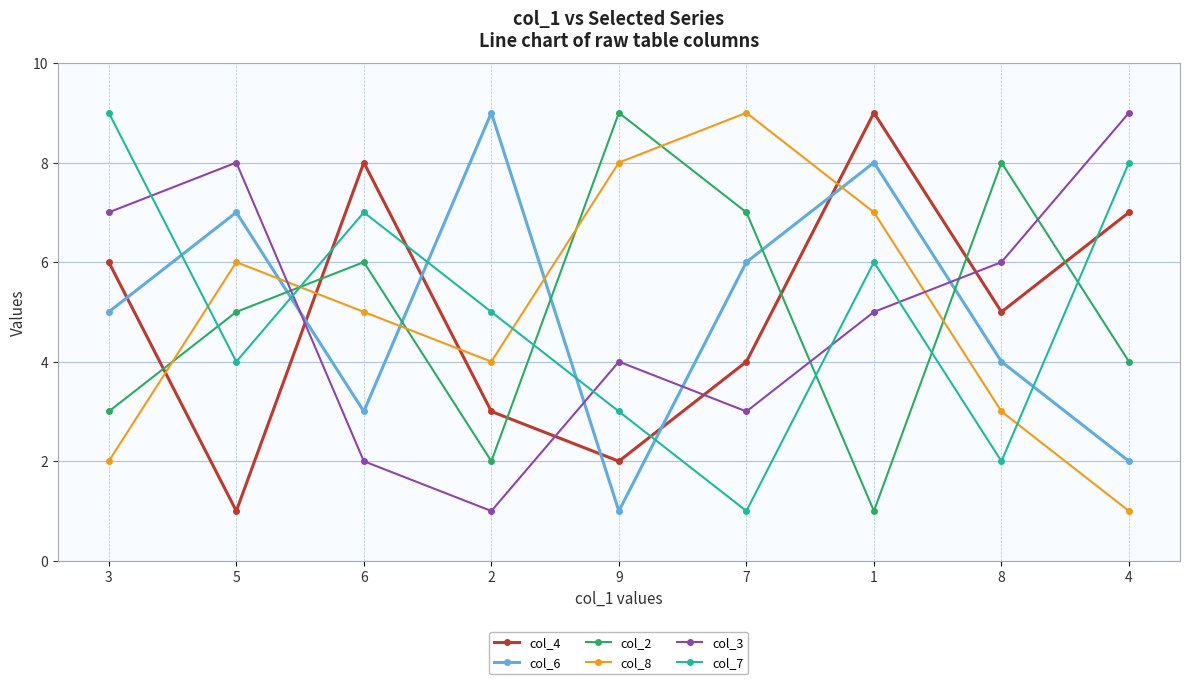

The value of col_4 at 3 is 6. True or false?

True